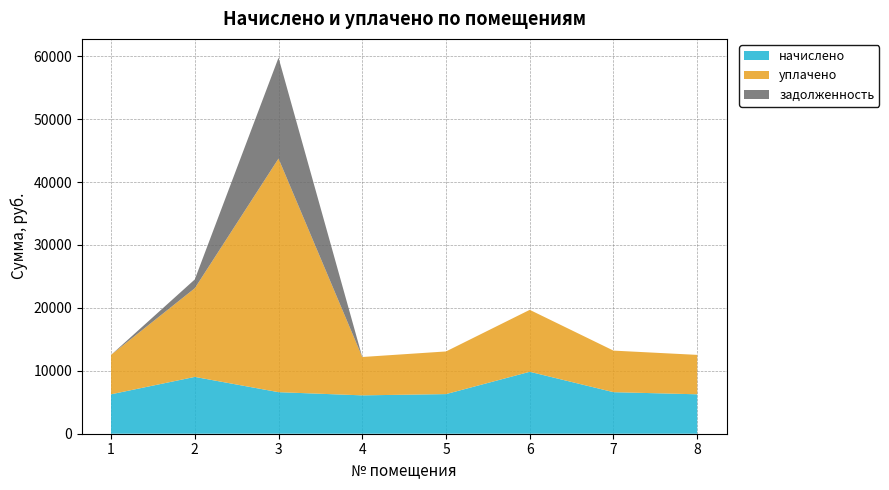

Reading right to left, list all the values displayed in this chart.

начислено: 8=6266.9	7=6604.9	6=9845.8	5=6297.6	4=6097.9	3=6604.8	2=9031.7	1=6266.9
уплачено: 8=6266.9	7=6604.9	6=9845.8	5=6781.4	4=6097.9	3=37133.8	2=14092.9	1=6266.9
задолженность: 8=0.0	7=0.0	6=0.0	5=0.0	4=0.0	3=16033.0	2=1399.5	1=0.0